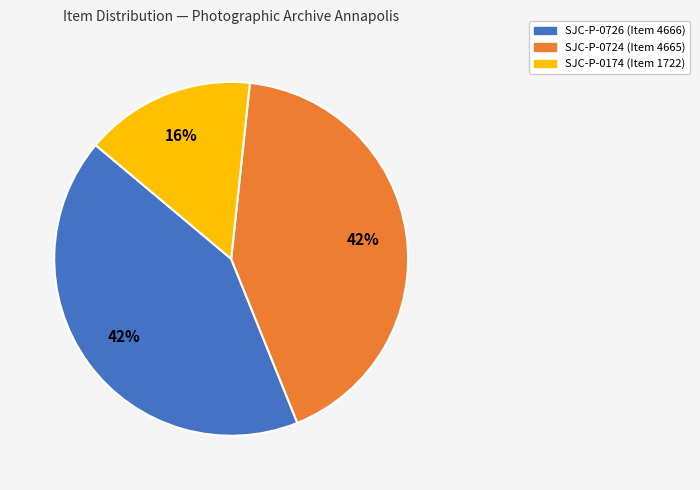

Which category has the smallest portion of the pie?

SJC-P-0174